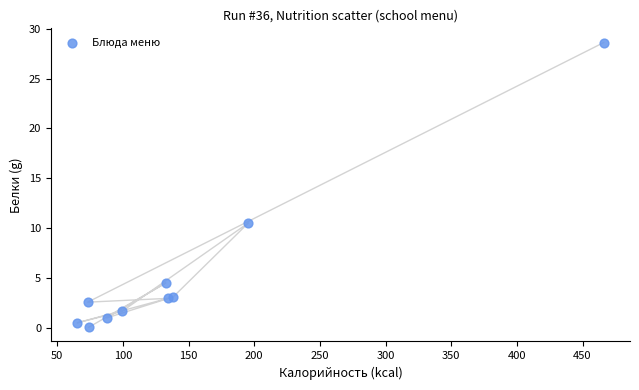

What Y value in the scatter plot is closest to 14?

10.5